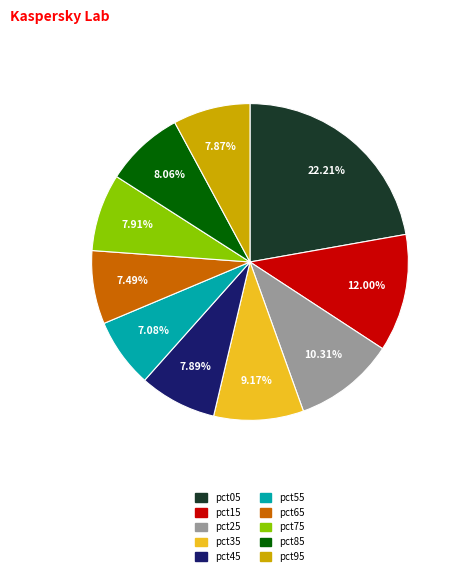

Which category has the biggest portion of the pie?

pct05